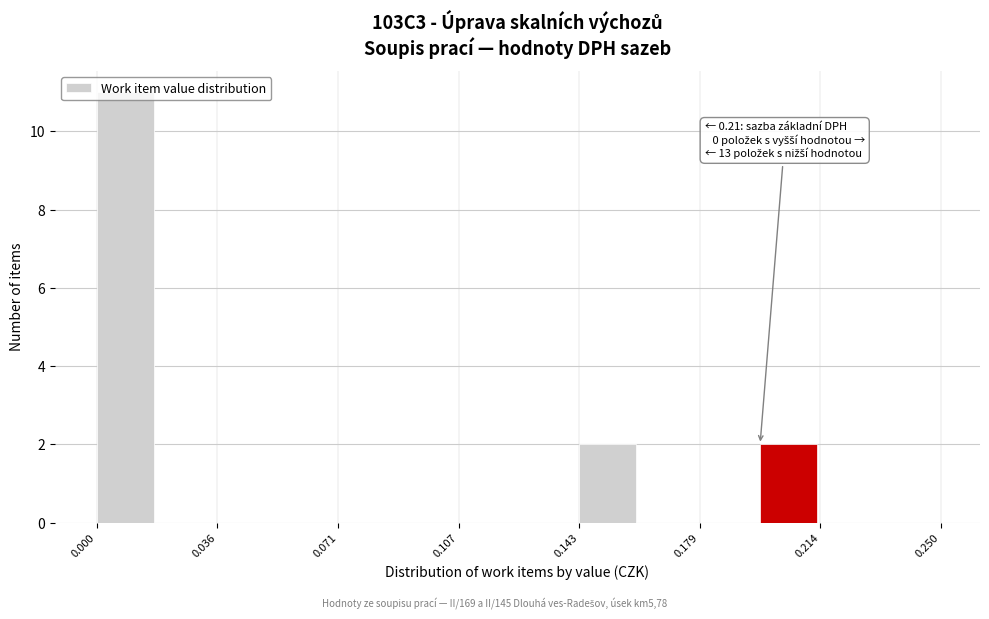

Around what value on the x-axis is the tallest bar? Give the approximate position of its centre, as read against the axis.

0.010